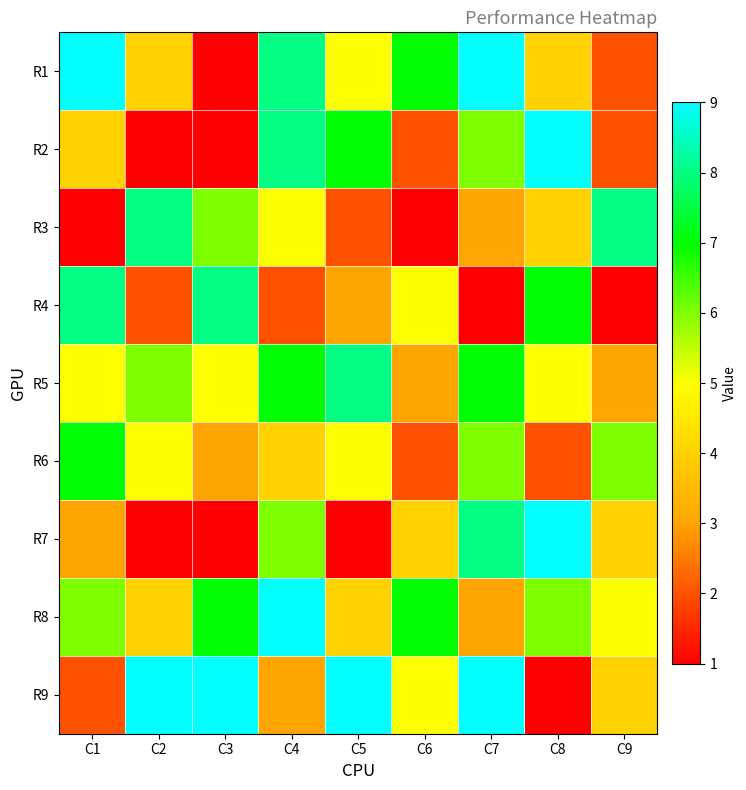

Reading left to right, list all the values displayed in this chart.

R1: C1=9	C2=4	C3=1	C4=8	C5=5	C6=7	C7=9	C8=4	C9=2
R2: C1=4	C2=1	C3=1	C4=8	C5=7	C6=2	C7=6	C8=9	C9=2
R3: C1=1	C2=8	C3=6	C4=5	C5=2	C6=1	C7=3	C8=4	C9=8
R4: C1=8	C2=2	C3=8	C4=2	C5=3	C6=5	C7=1	C8=7	C9=1
R5: C1=5	C2=6	C3=5	C4=7	C5=8	C6=3	C7=7	C8=5	C9=3
R6: C1=7	C2=5	C3=3	C4=4	C5=5	C6=2	C7=6	C8=2	C9=6
R7: C1=3	C2=1	C3=1	C4=6	C5=1	C6=4	C7=8	C8=9	C9=4
R8: C1=6	C2=4	C3=7	C4=9	C5=4	C6=7	C7=3	C8=6	C9=5
R9: C1=2	C2=9	C3=9	C4=3	C5=9	C6=5	C7=9	C8=1	C9=4